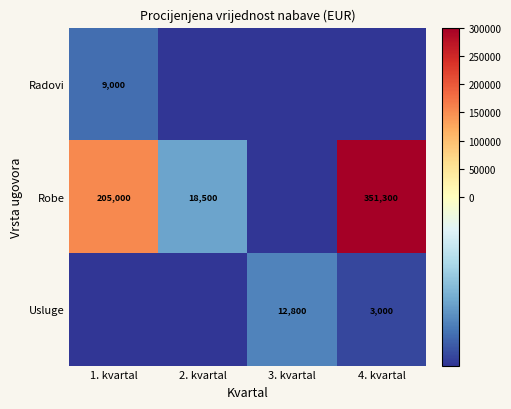

Is it true that Radovi equals -49966.7 at 3. kvartal?

True